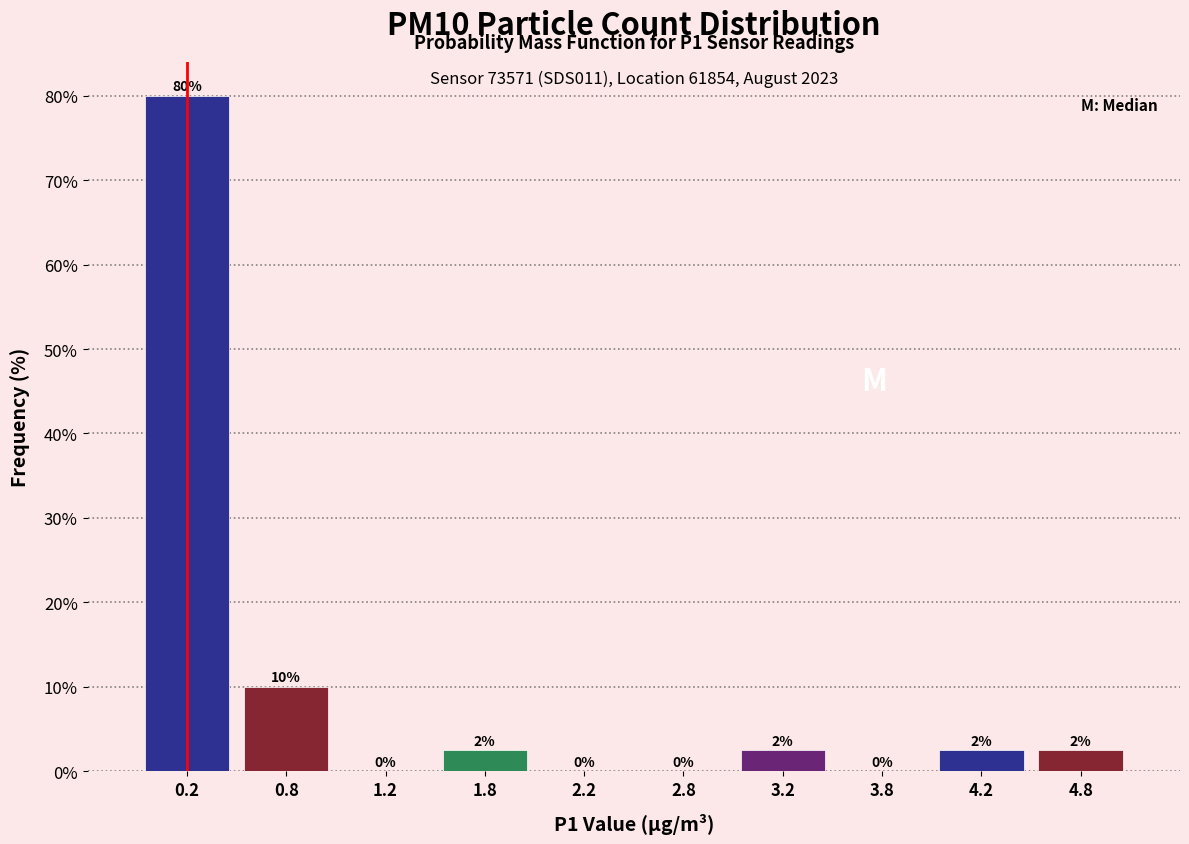

Which range on the x-axis has the tallest bar?

0.0 to 0.5